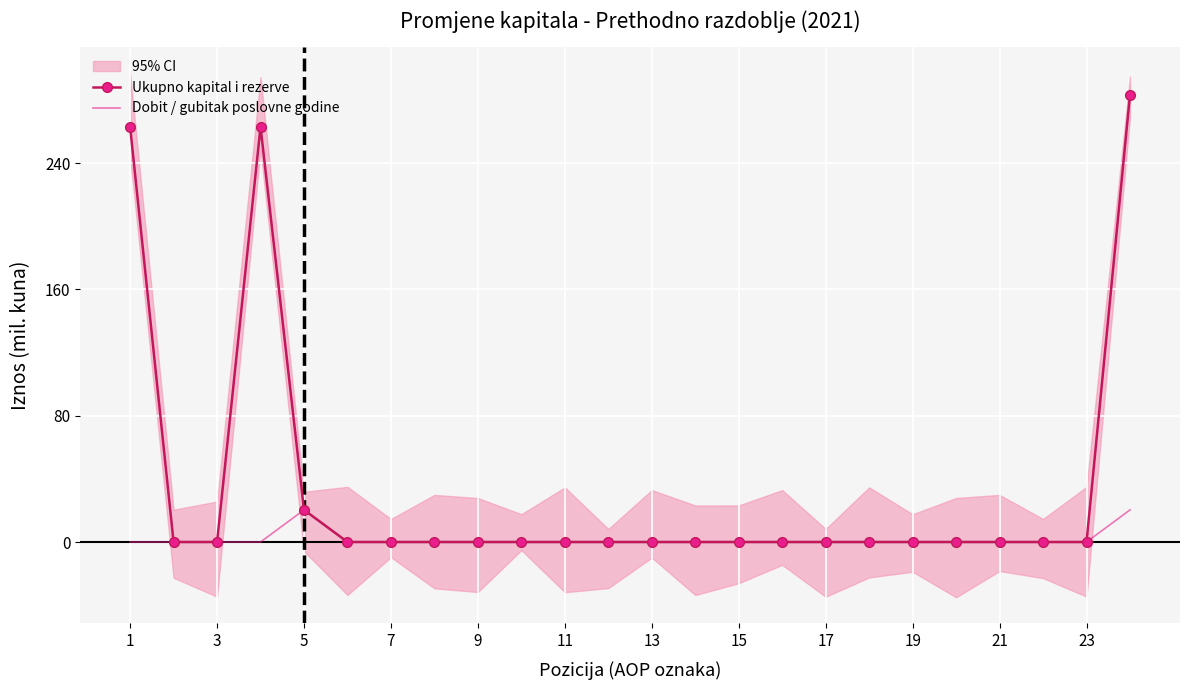

At how many categories does at least one series exceed 27?

3